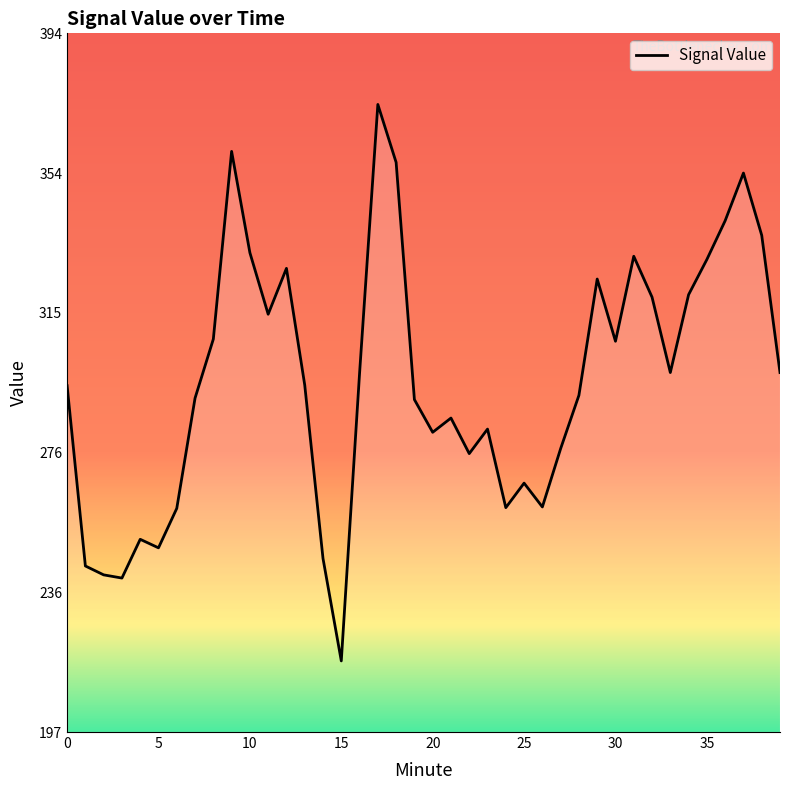

What is the sum of all values?

11851.5